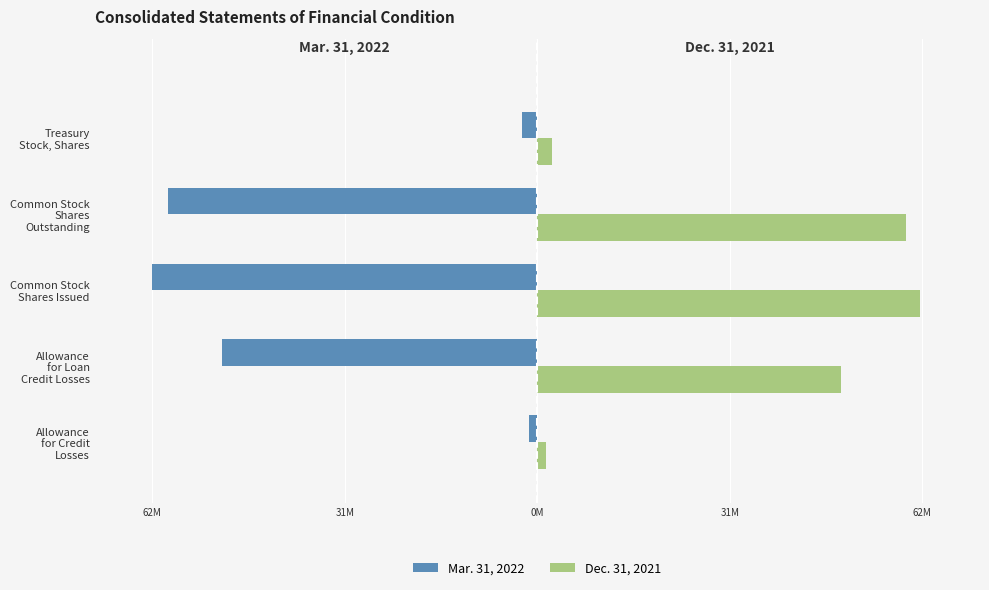

What is the sum of all Mar. 31, 2022 values?

-175677524